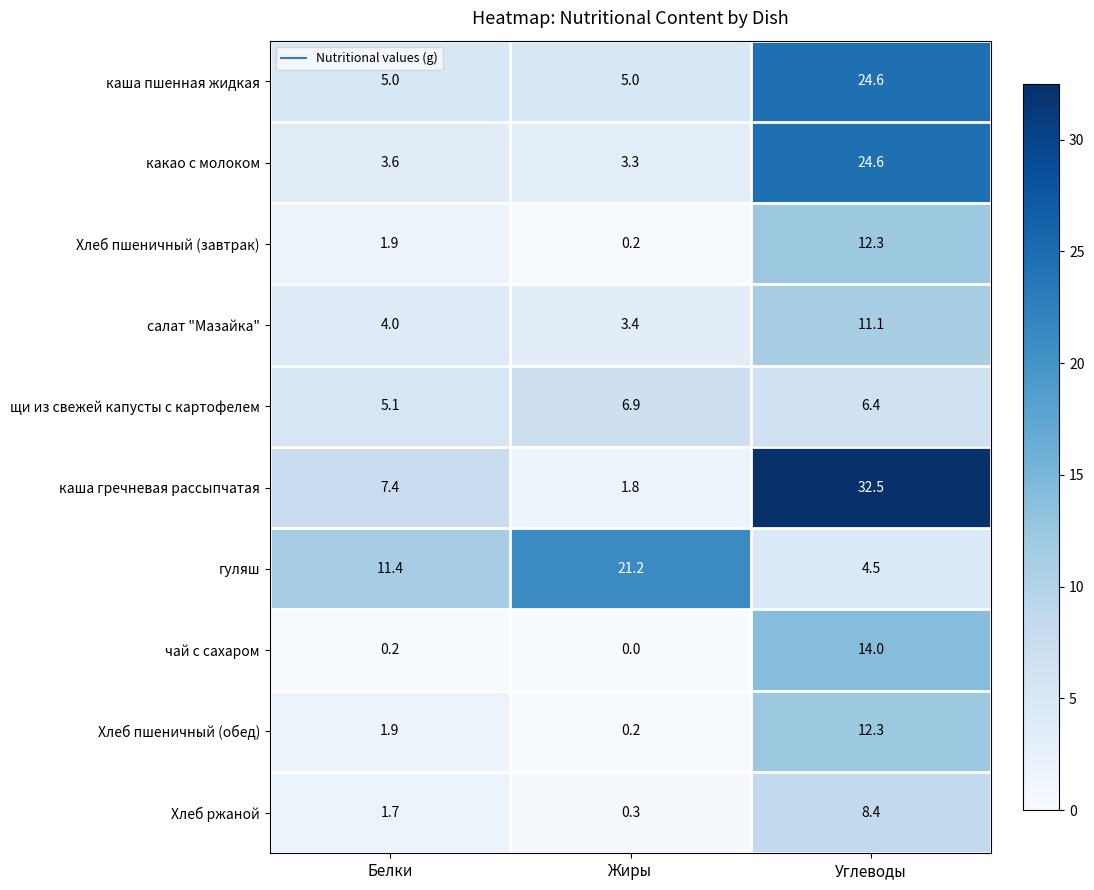

Reading left to right, extract all data points from this chart.

каша пшенная жидкая: 5.0	5.0	24.6
какао с молоком: 3.6	3.3	24.6
Хлеб пшеничный (завтрак): 1.9	0.2	12.3
салат "Мазайка": 4.0	3.4	11.1
щи из свежей капусты с картофелем: 5.1	6.9	6.4
каша гречневая рассыпчатая: 7.4	1.8	32.5
гуляш: 11.4	21.2	4.5
чай с сахаром: 0.2	0.0	14.0
Хлеб пшеничный (обед): 1.9	0.2	12.3
Хлеб ржаной: 1.7	0.3	8.4